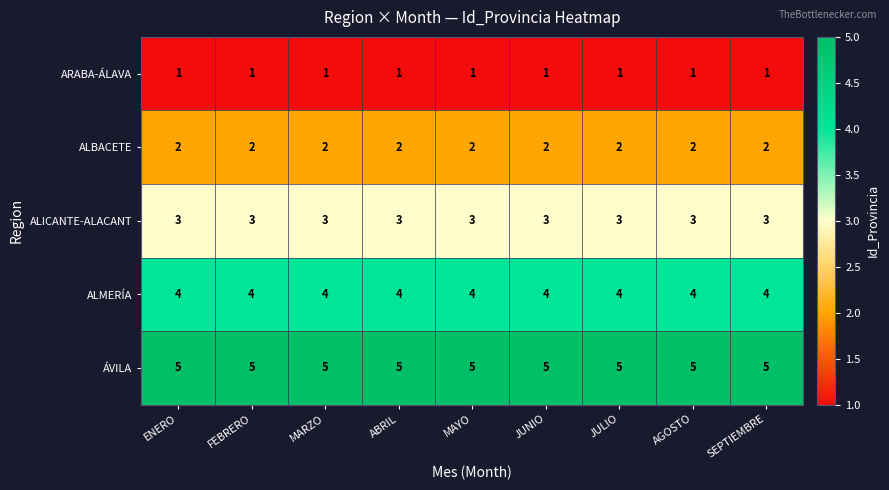

What is the sum of all ALBACETE values?

18